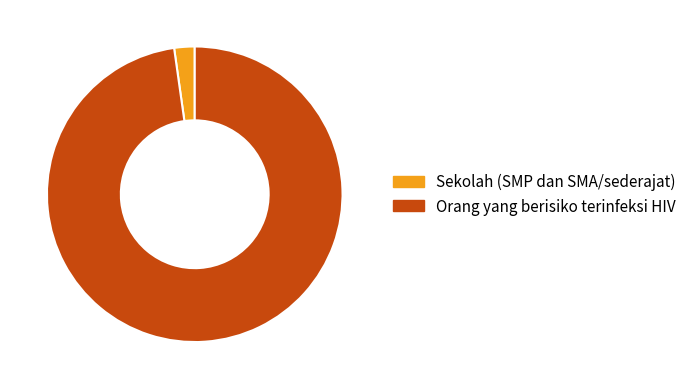

Which has a higher value, Sekolah (SMP dan SMA/sederajat) or Orang yang berisiko terinfeksi HIV?

Orang yang berisiko terinfeksi HIV